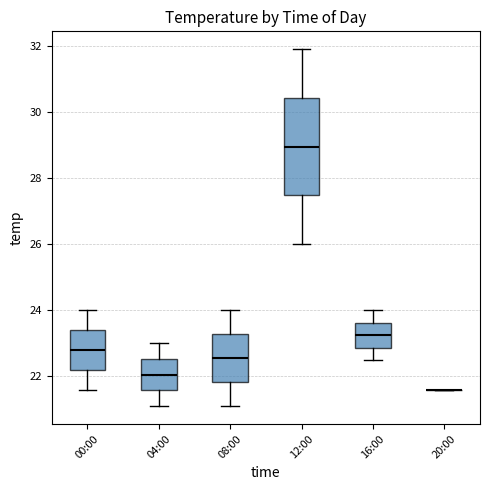

Reading left to right, read every box against the y-axis: the position of its median line, the range the box covers, and the ends of its whiskers. The values are not printed on the chart, so give them approximately, as read against the axis.

00:00: median 22.8, box 22.2 to 23.4, whiskers 21.6 to 24.0
04:00: median 22.0, box 21.6 to 22.6, whiskers 21.2 to 23.0
08:00: median 22.6, box 21.8 to 23.2, whiskers 21.2 to 24.0
12:00: median 29.0, box 27.4 to 30.4, whiskers 26.0 to 32.0
16:00: median 23.2, box 22.8 to 23.6, whiskers 22.6 to 24.0
20:00: box collapsed to a line at 21.6, whiskers 21.6 to 21.6